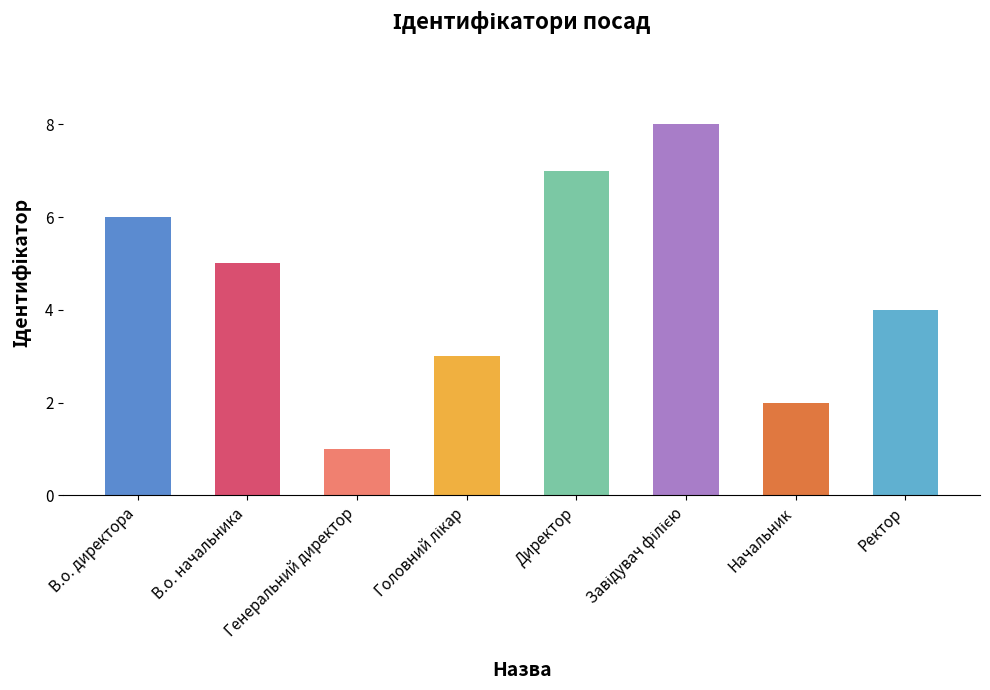

Where is the data nearest to the value 4?

Ректор